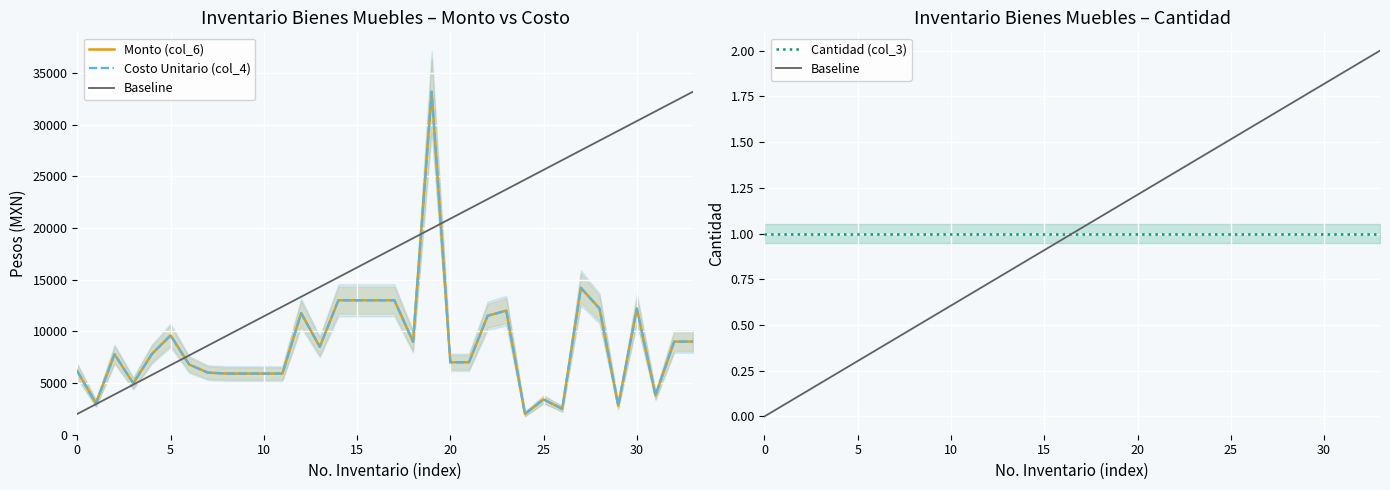

Reading right to left, what are all the values shown in this chart?

Monto (col_6): 9000.0	9000.0	3800.0	12200.0	2800.0	12200.0	14200.0	2500.0	3400.0	2000.0	12000.0	11500.0	7000.0	7000.0	33176.0	9000.0	13000.0	13000.0	12999.0	12999.0	8499.0	11757.1	5909.0	5909.0	5909.0	5909.0	5999.0	6786.0	9599.3	7800.7	4959.6	7771.8	3034.0	6148.0
Costo Unitario (col_4): 9000.0	9000.0	3800.0	12200.0	2800.0	12200.0	14200.0	2500.0	3400.0	2000.0	12000.0	11500.0	7000.0	7000.0	33176.0	9000.0	13000.0	13000.0	12999.0	12999.0	8499.0	11757.1	5909.0	5909.0	5909.0	5909.0	5999.0	6786.0	9599.3	7800.7	4959.6	7771.8	3034.0	6148.0
Baseline: 2.0	1.9	1.9	1.8	1.8	1.7	1.6	1.6	1.5	1.5	1.4	1.3	1.3	1.2	1.2	1.1	1.0	1.0	0.9	0.8	0.8	0.7	0.7	0.6	0.5	0.5	0.4	0.4	0.3	0.2	0.2	0.1	0.1	0.0
Cantidad (col_3): 1.0	1.0	1.0	1.0	1.0	1.0	1.0	1.0	1.0	1.0	1.0	1.0	1.0	1.0	1.0	1.0	1.0	1.0	1.0	1.0	1.0	1.0	1.0	1.0	1.0	1.0	1.0	1.0	1.0	1.0	1.0	1.0	1.0	1.0